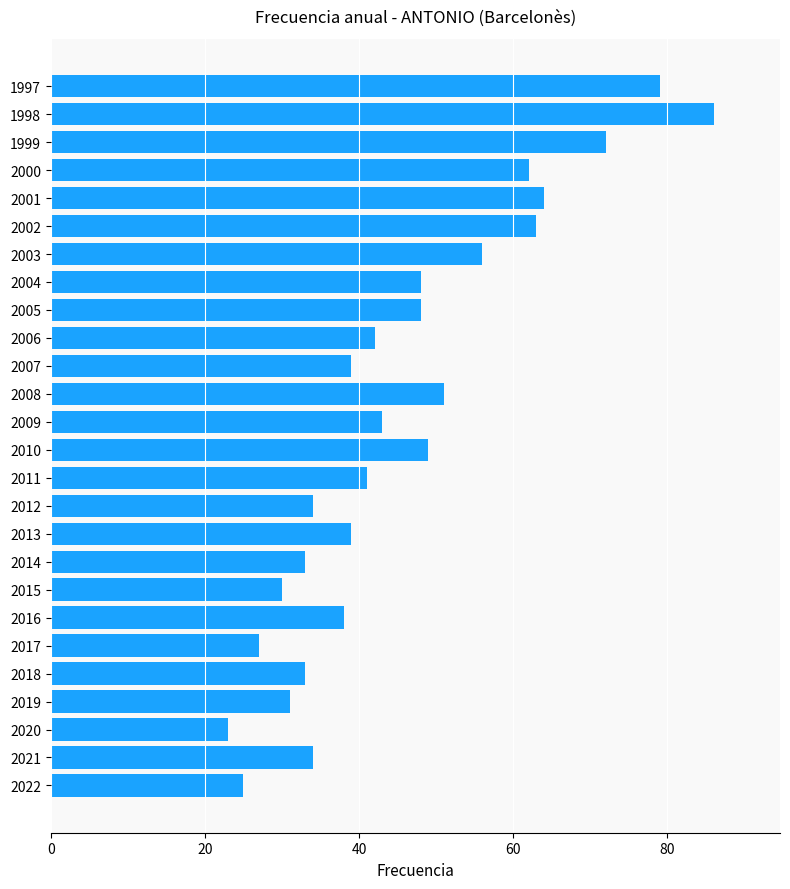

Reading bottom to top, extract all data points from this chart.

2022=25	2021=34	2020=23	2019=31	2018=33	2017=27	2016=38	2015=30	2014=33	2013=39	2012=34	2011=41	2010=49	2009=43	2008=51	2007=39	2006=42	2005=48	2004=48	2003=56	2002=63	2001=64	2000=62	1999=72	1998=86	1997=79